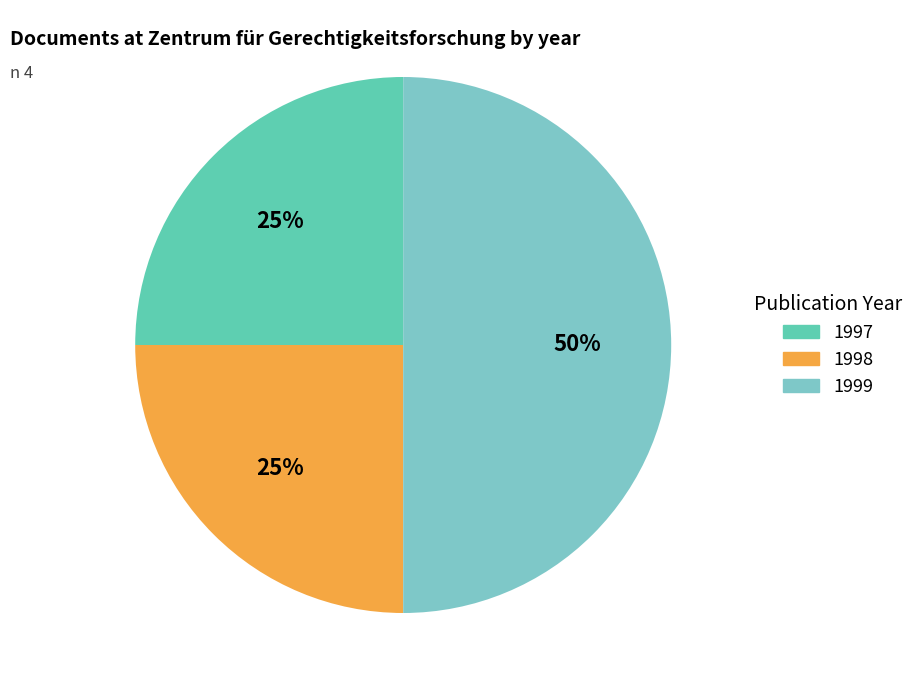

To the nearest percent, what is the difference between the largest and smallest slice percentages?

25%